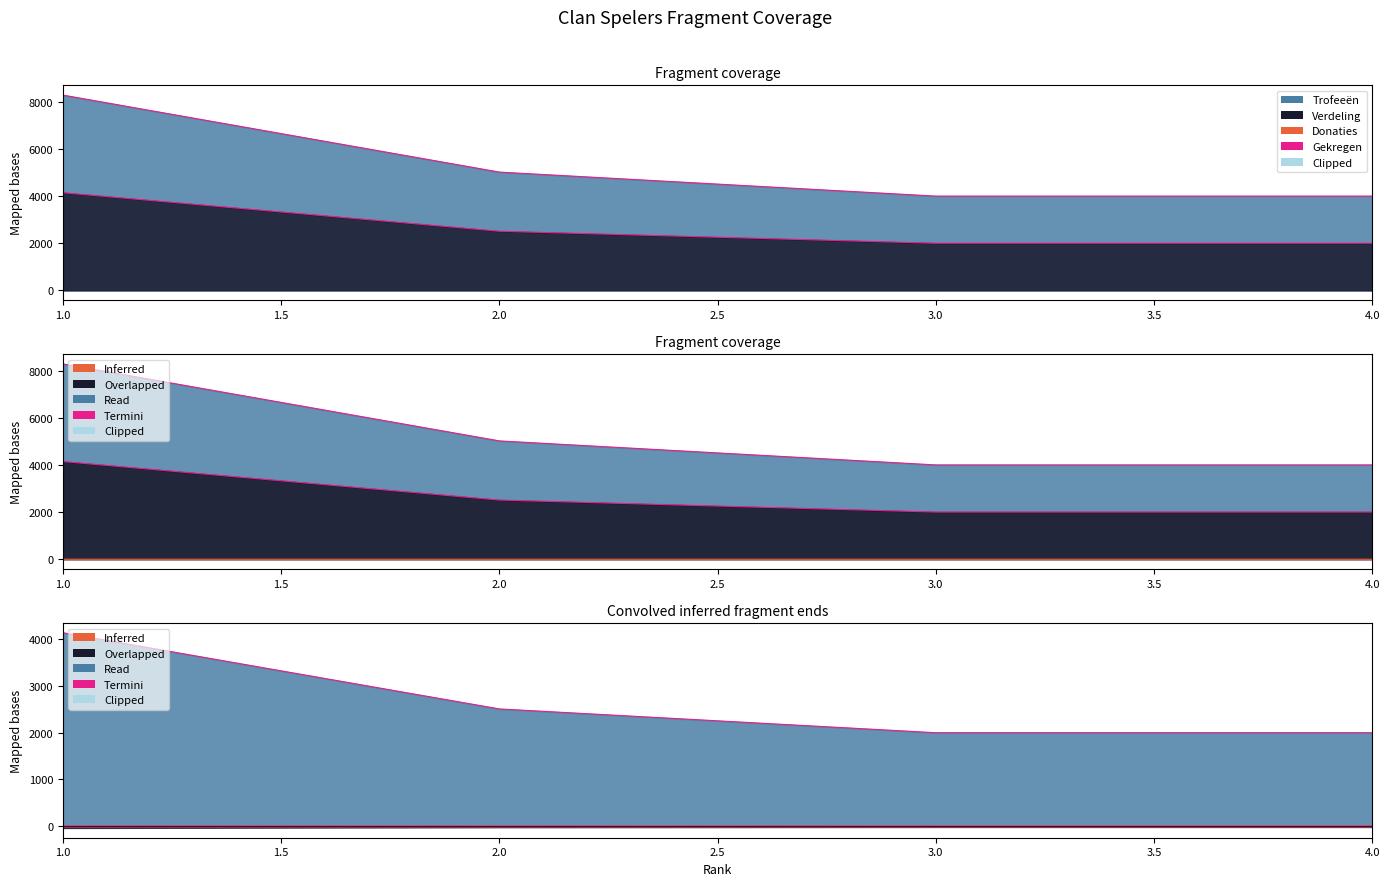

What is the approximate value of Verdeling at 3, to the nearest 100?

2000